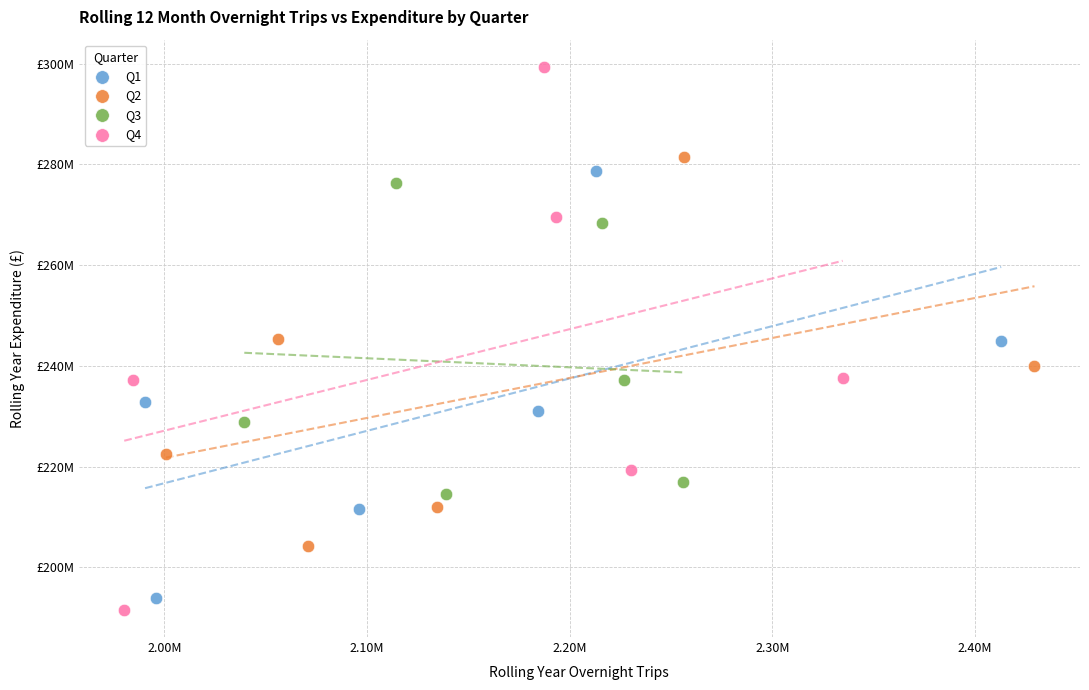

Which series has the largest Y range (max minus min)?

Q4